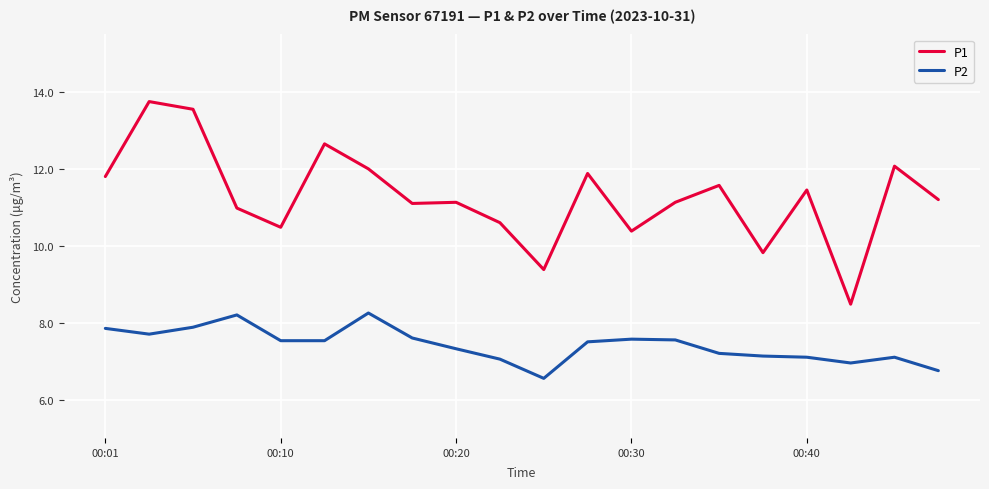

What is the difference between the maximum and minimum values in the P2 series?

1.7